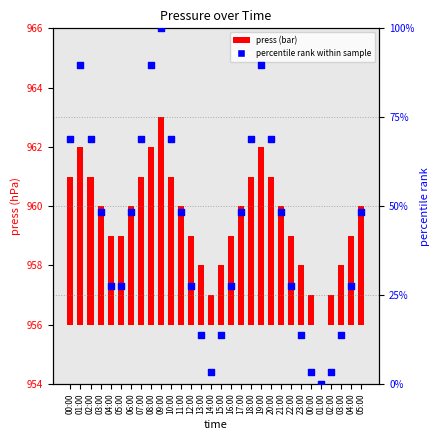

At how many categories does at least one series exceed 92?

1